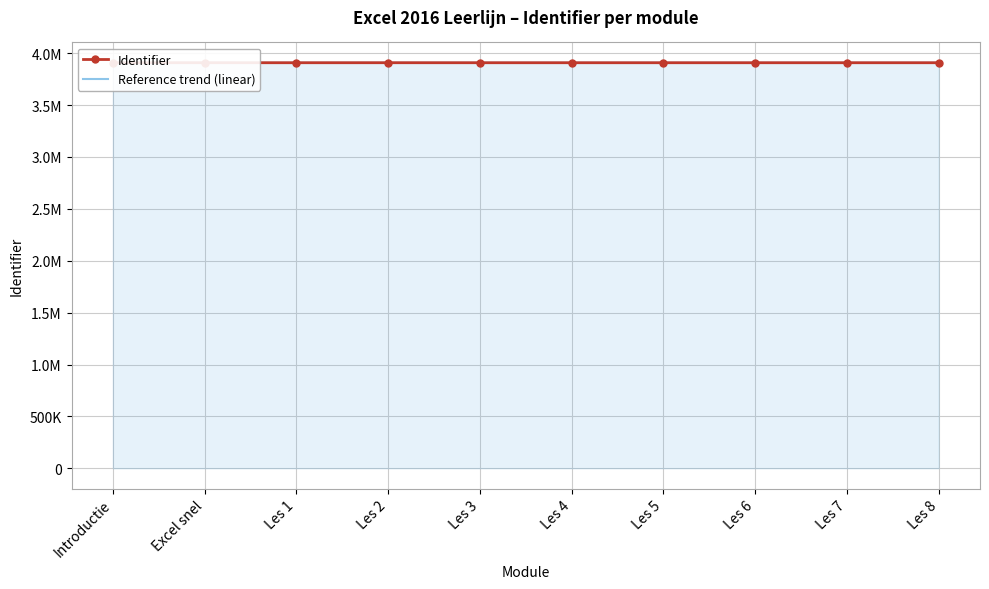

Reading left to right, what are all the values shown in this chart?

Identifier: Introductie=3907791.0	Excel snel=3907894.0	Les 1=3907793.0	Les 2=3907895.0	Les 3=3907795.0	Les 4=3907798.0	Les 5=3907800.0	Les 6=3907802.0	Les 7=3907804.0	Les 8=3907806.0
Reference trend (linear): Introductie=3907791.0	Excel snel=3907792.7	Les 1=3907794.3	Les 2=3907796.0	Les 3=3907797.7	Les 4=3907799.3	Les 5=3907801.0	Les 6=3907802.7	Les 7=3907804.3	Les 8=3907806.0